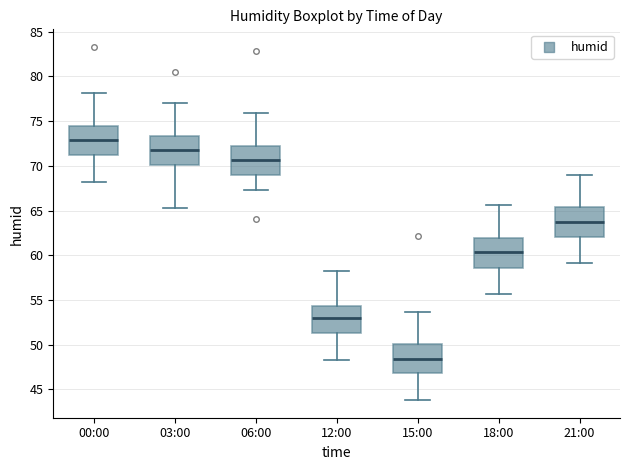

Where is the lower edge of the box for 18:00 on the y-axis? The values are not printed on the chart, so give them approximately, as read against the axis.

58.5